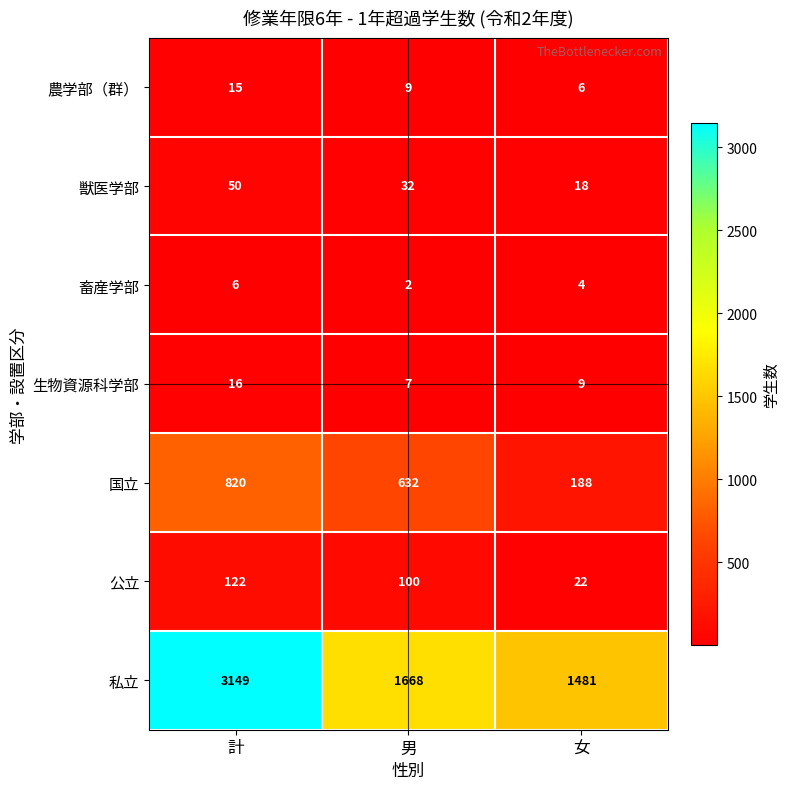

What is the difference between the 生物資源科学部 values at 女 and 計?

7